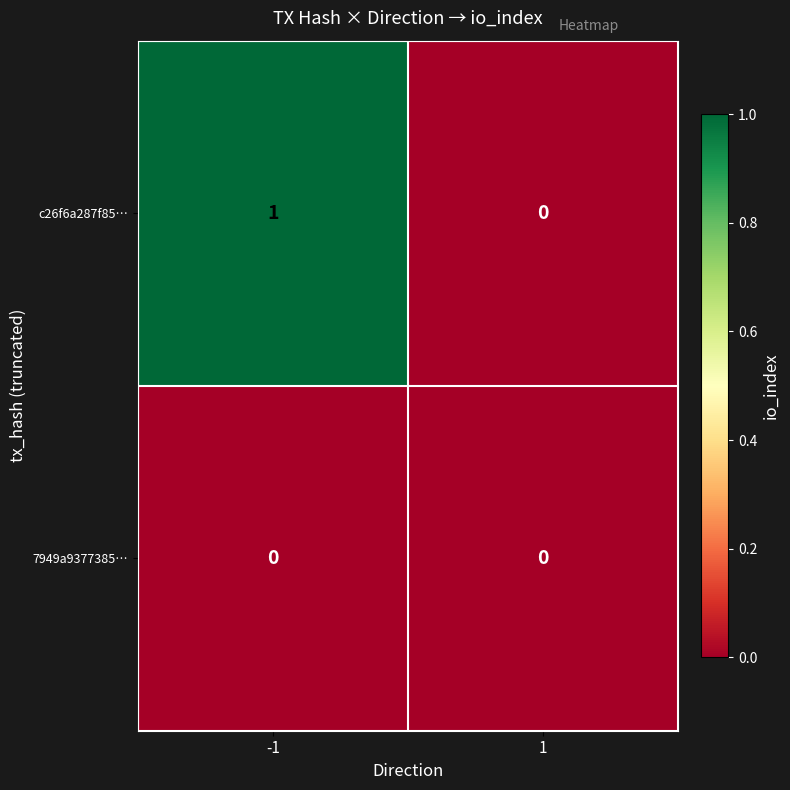

The c26f6a287f85… series shows 0 at 1. True or false?

True